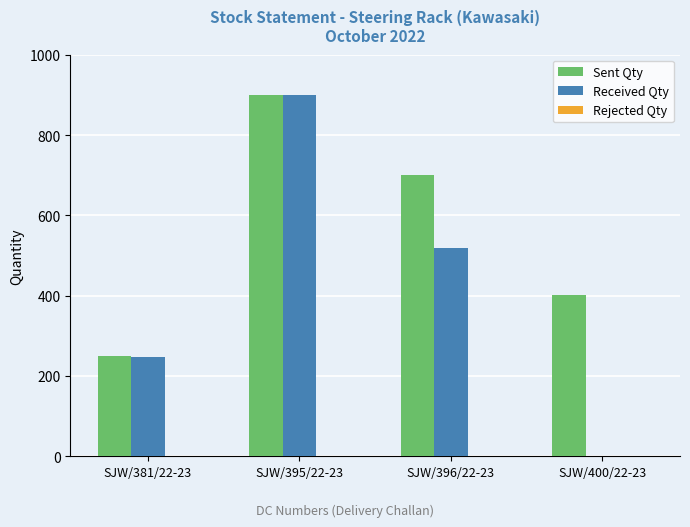

At which category is the sum across all series the highest?

SJW/395/22-23